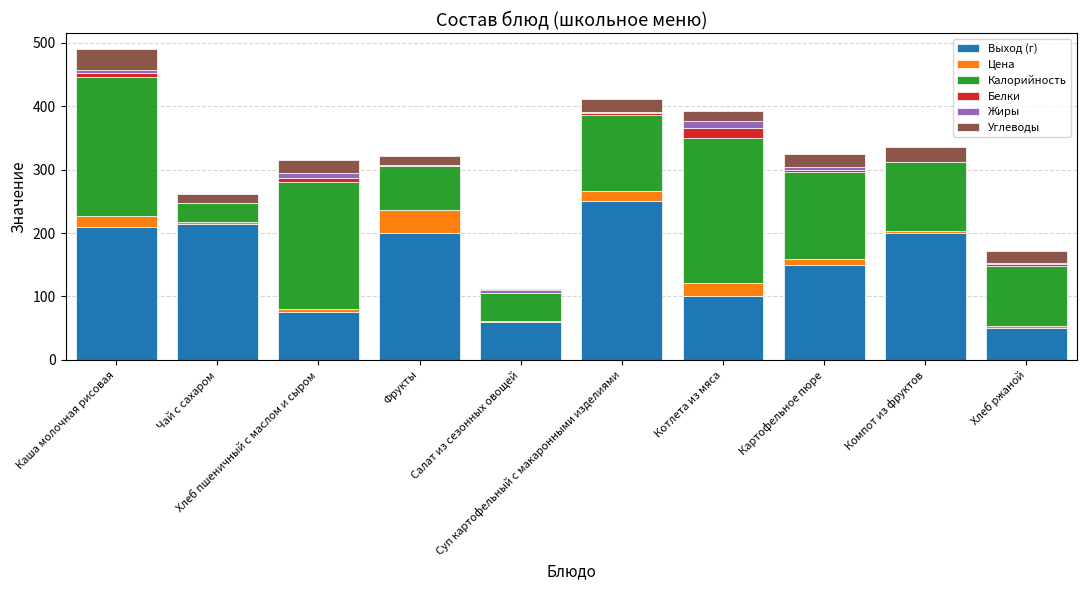

What is the label of the 5th bar from the right?

Суп картофельный с макаронными изделиями